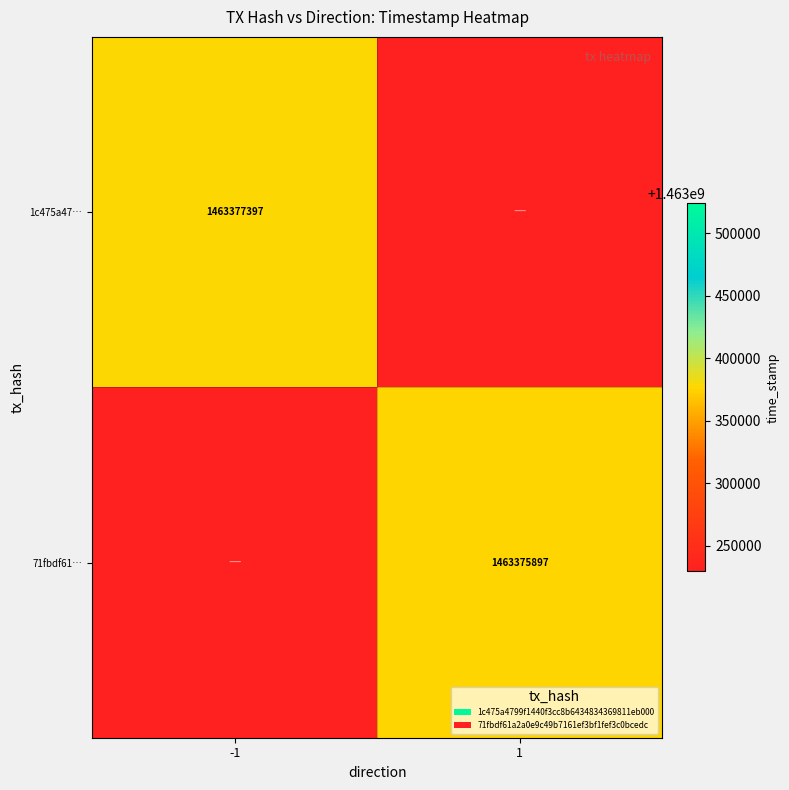

What is the maximum value shown in the chart?

1463377397